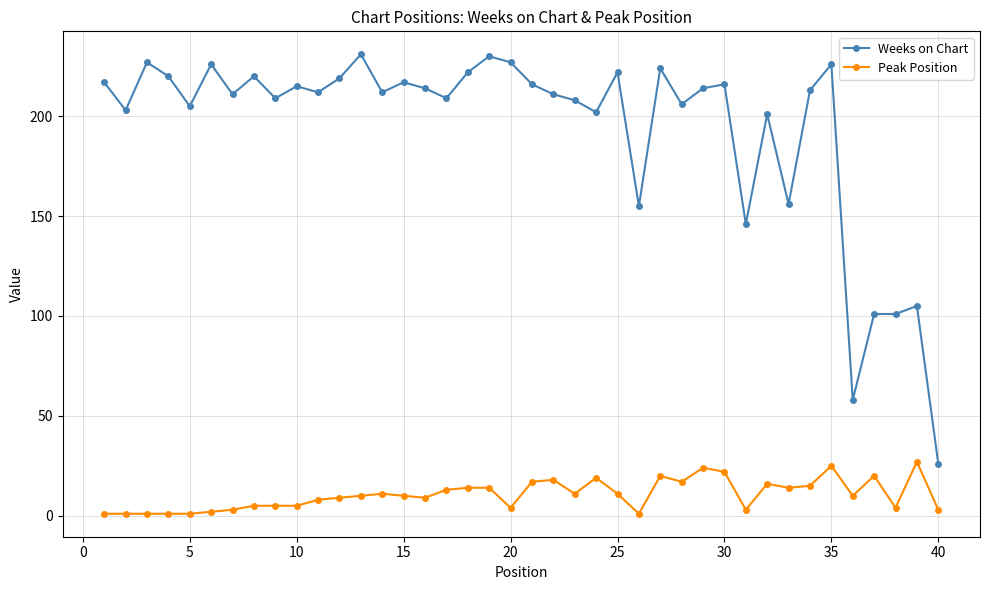

What is the highest value of the Peak Position series?

27